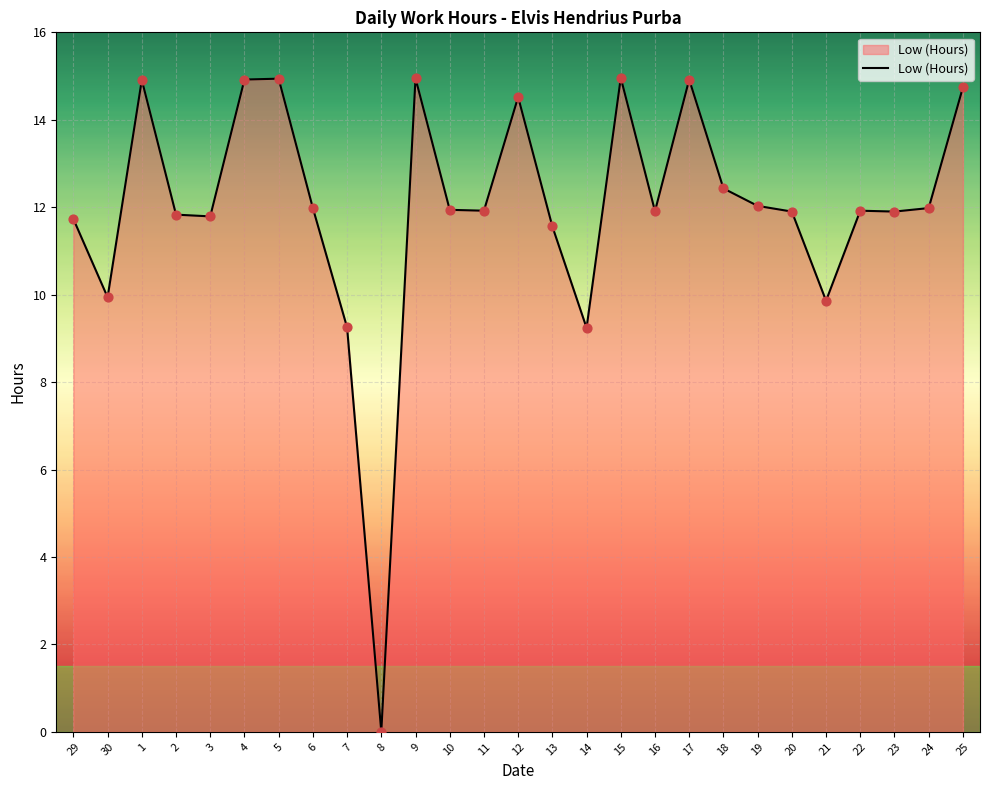

Between 12 and 10, which is larger?

12